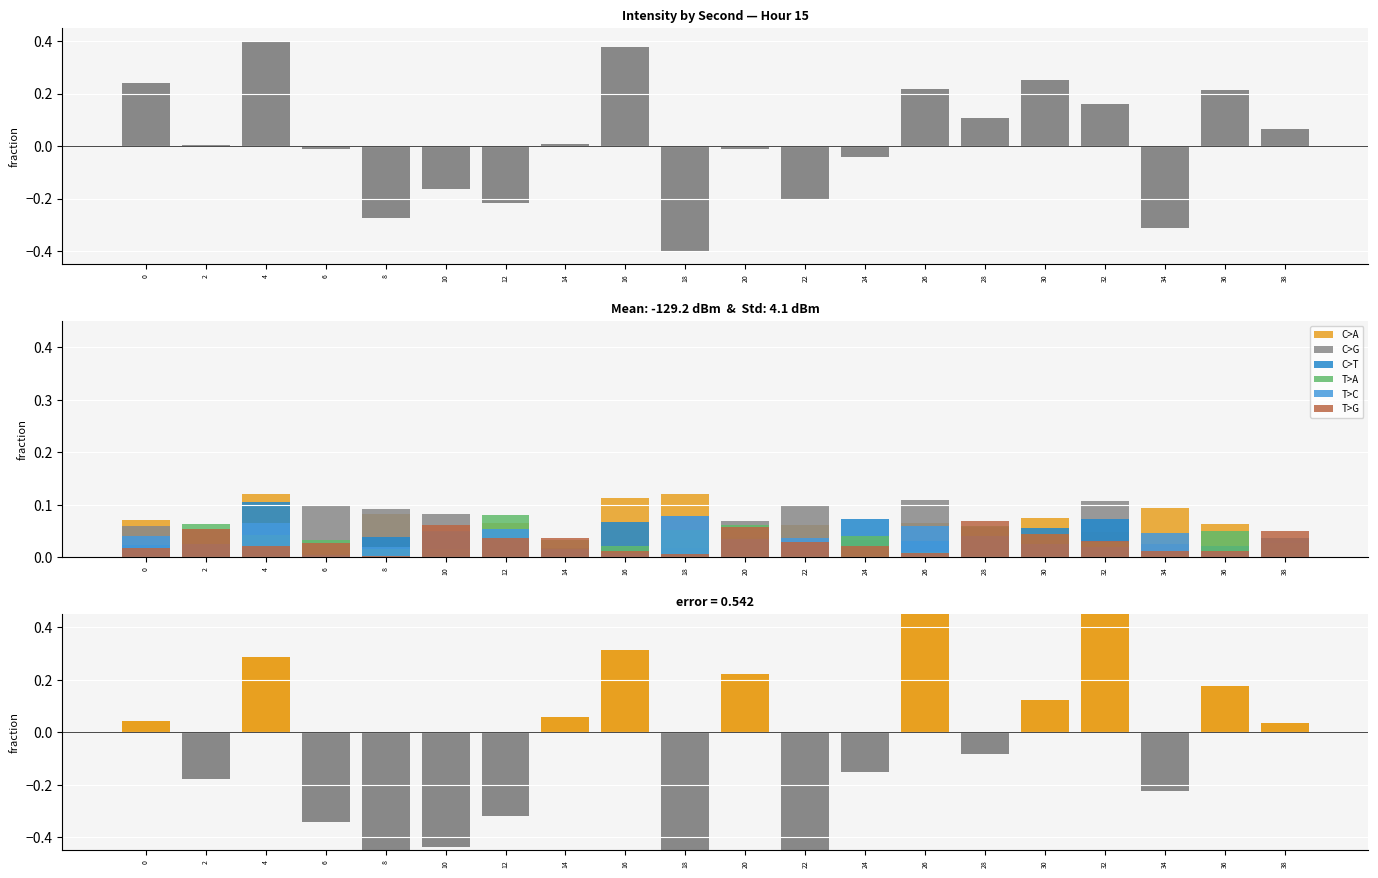

Is the value of C>T at 0 greater than the value of T>A at 16?

Yes